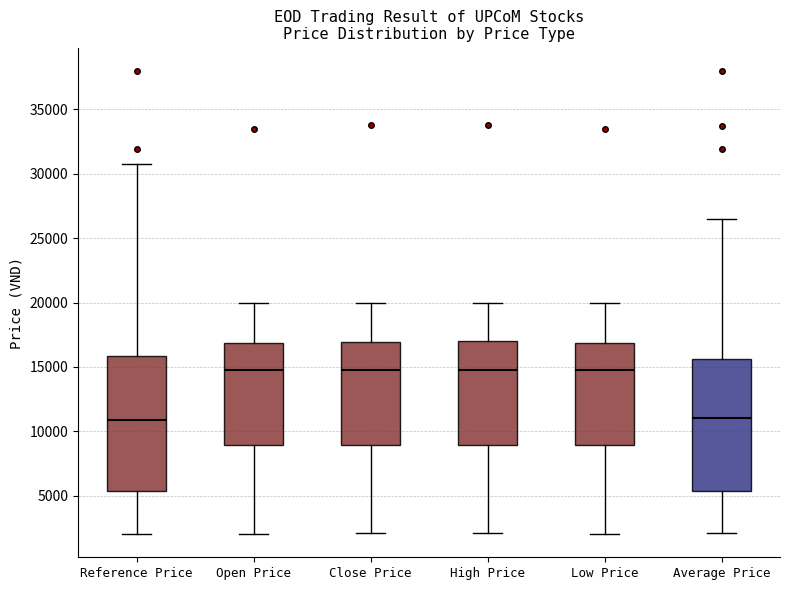

Where does the upper whisker of the box for Low Price end on the y-axis? The values are not printed on the chart, so give them approximately, as read against the axis.

20000